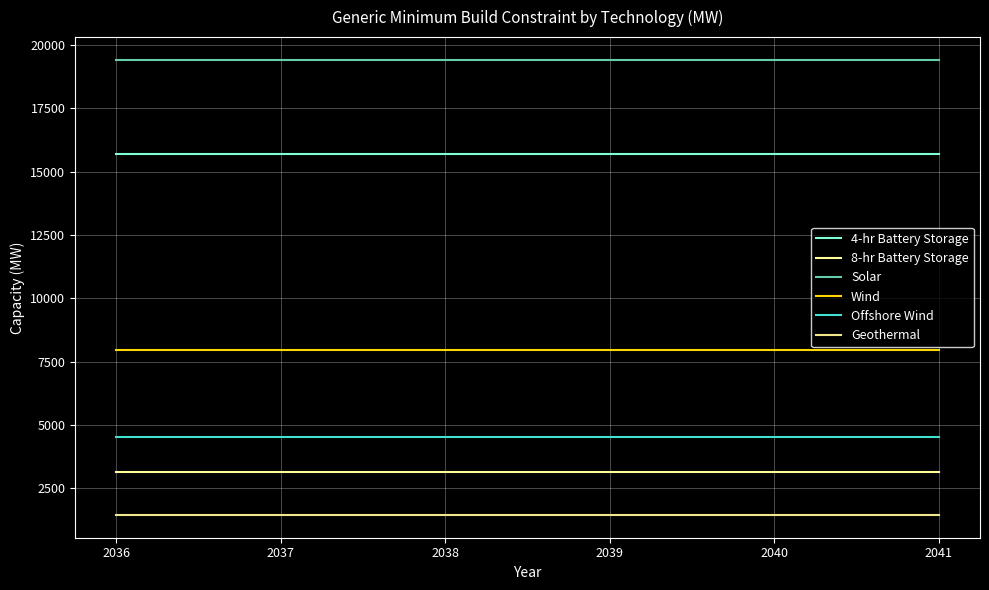

Does the chart display data point markers on the line(s)?

No